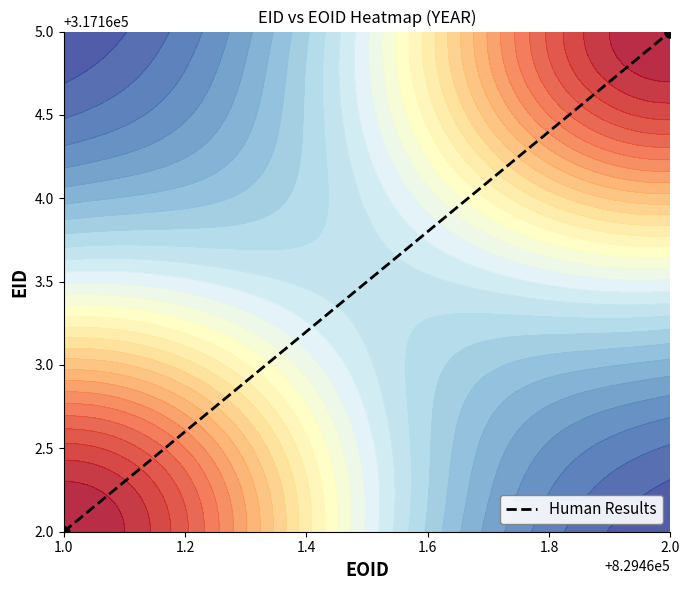

How many values are between 317162 and 317165?

2